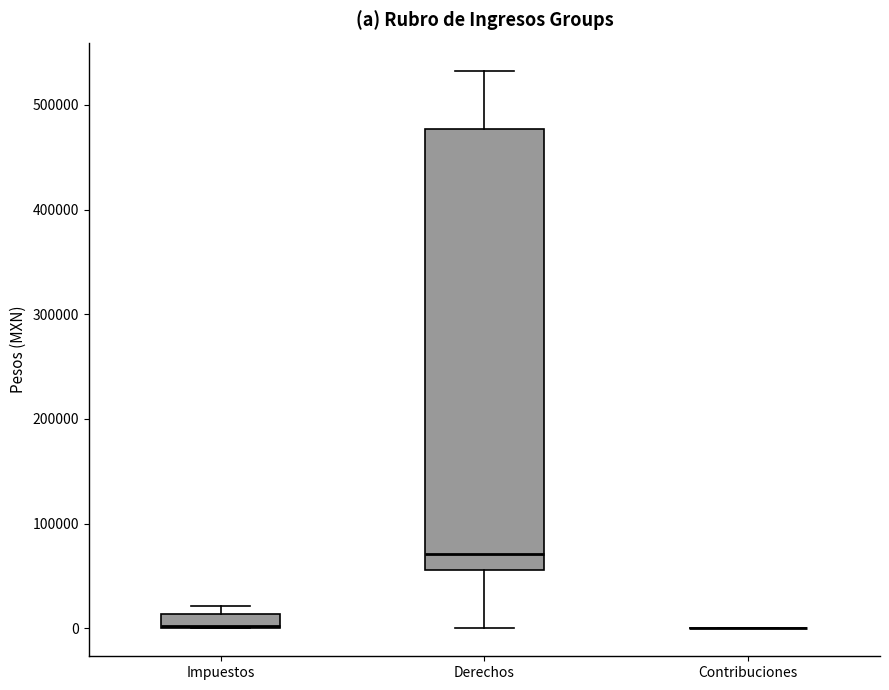

Comparing the boxes themselves (not the whiskers), which one is the tallest?

Derechos